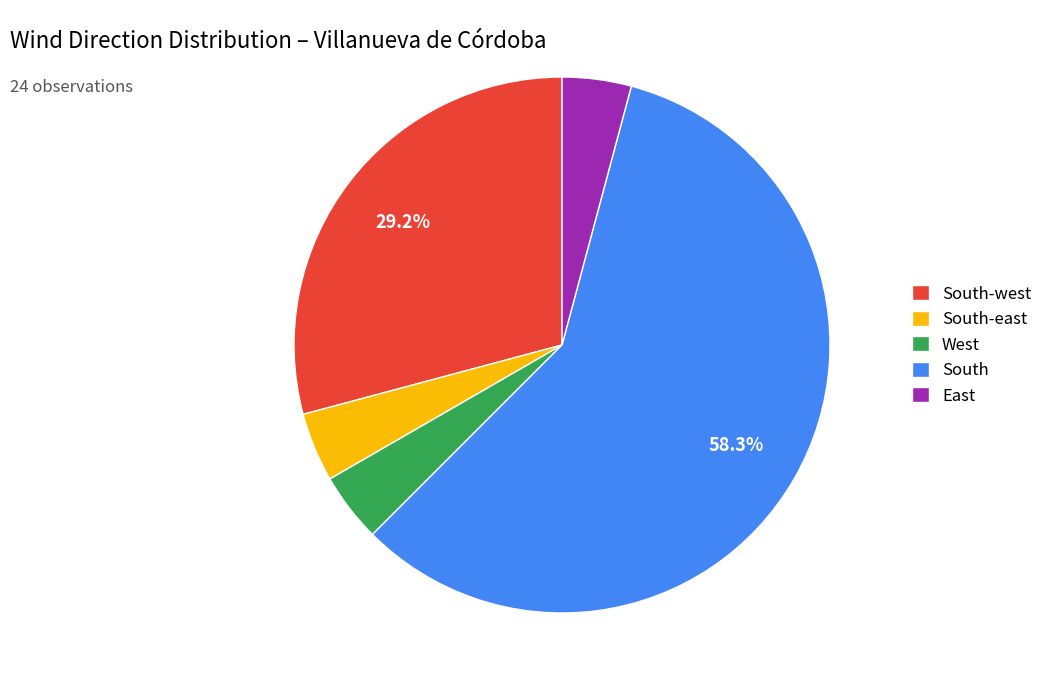

How many segments does this pie chart have?

5